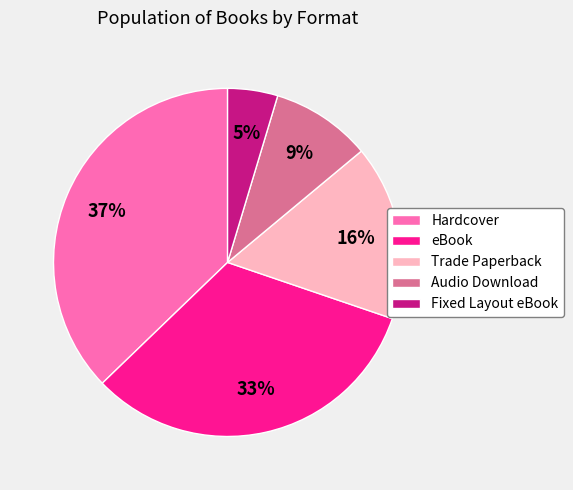

To the nearest percent, what is the average slice percentage?

20%